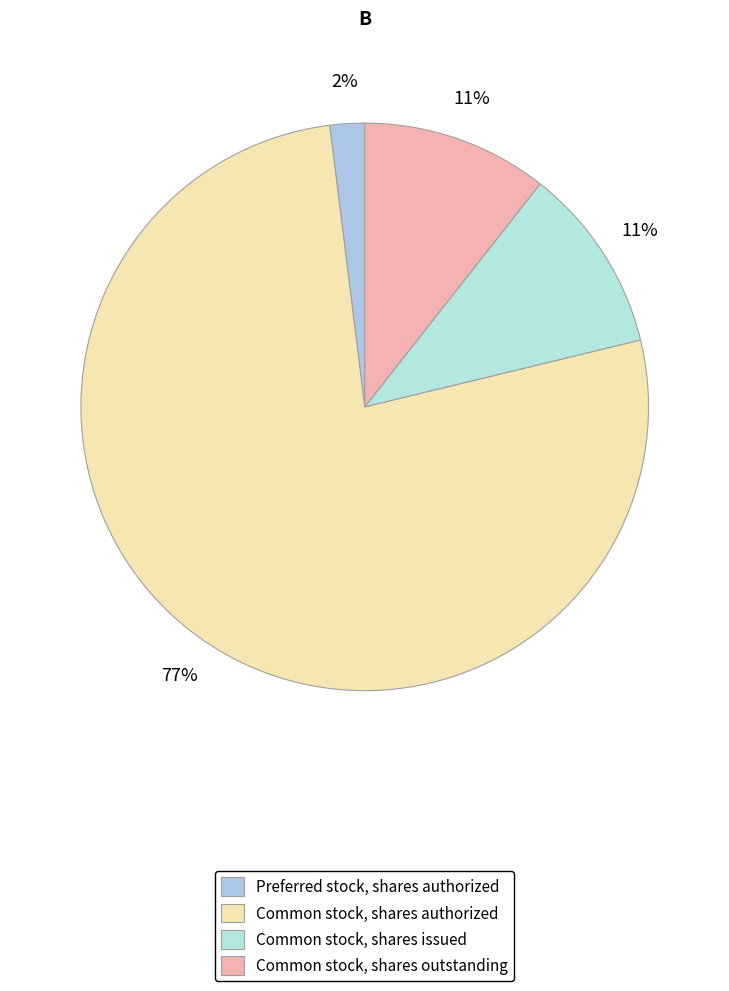

Do Common stock, shares outstanding and Common stock, shares authorized together represent more than half of the pie?

Yes